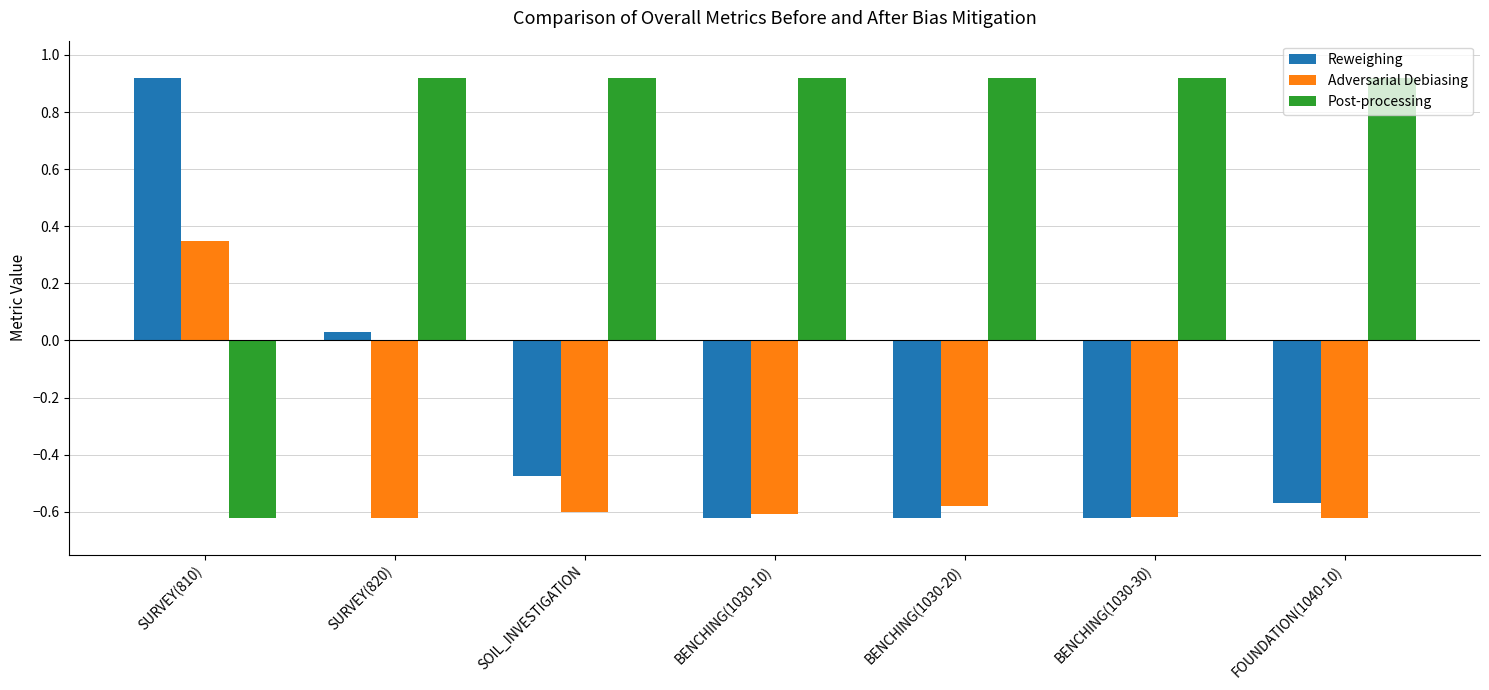

What position from the right is SOIL_INVESTIGATION?

5